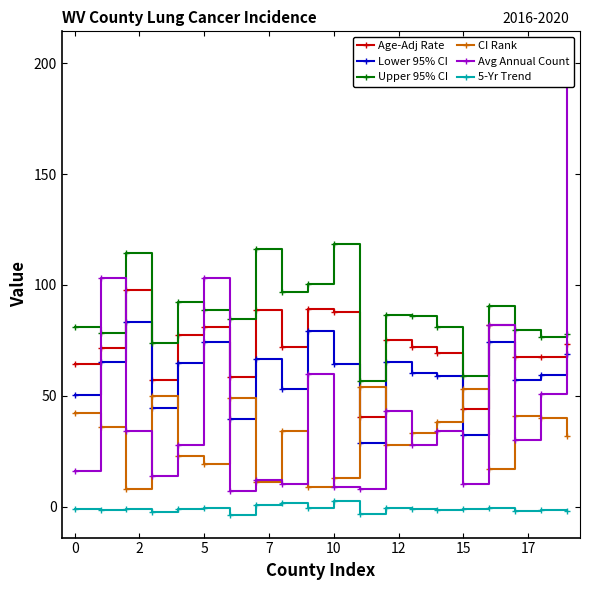

True or false: Age-Adj Rate and Lower 95% CI intersect in this chart.

False